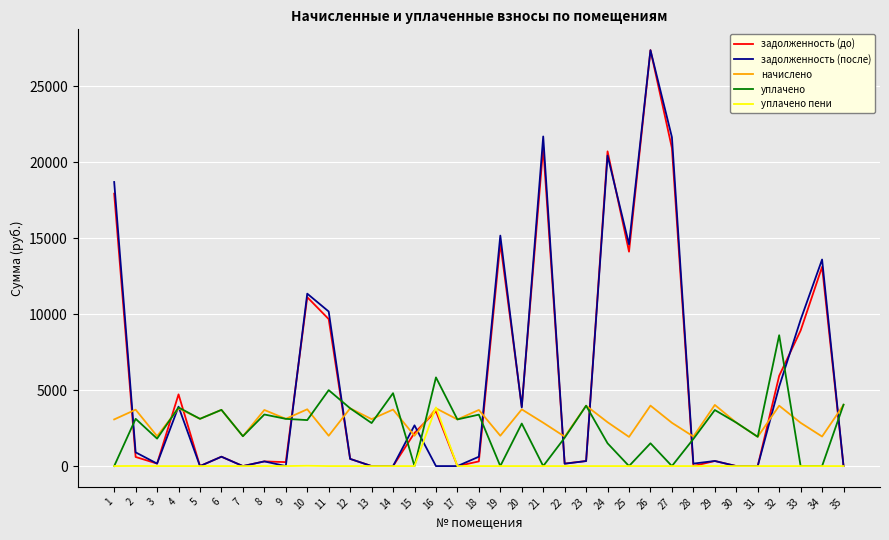

True or false: начислено and уплачено cross at least once.

True